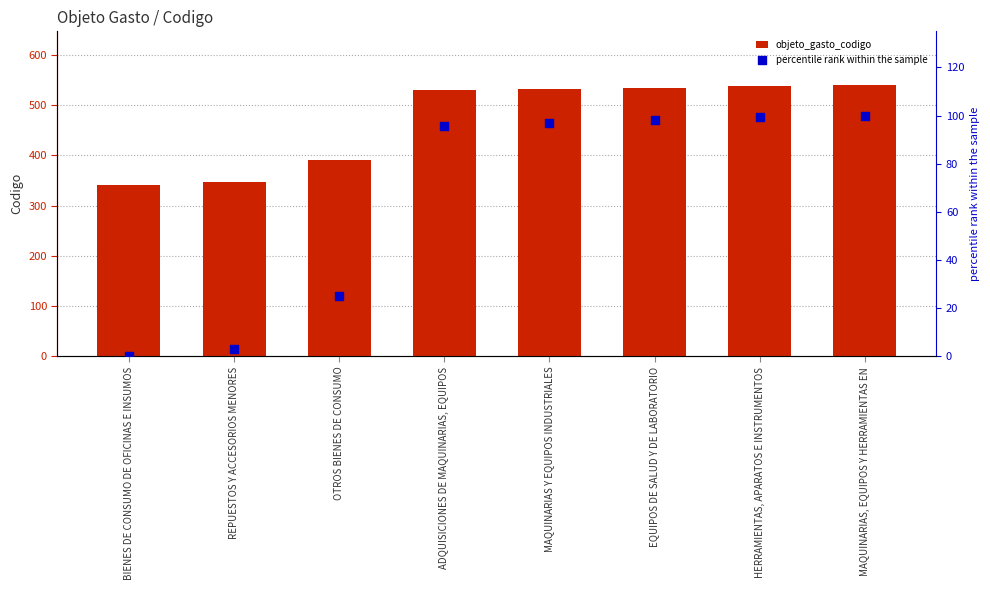

What are all the series names shown in the legend?

objeto_gasto_codigo, percentile rank within the sample